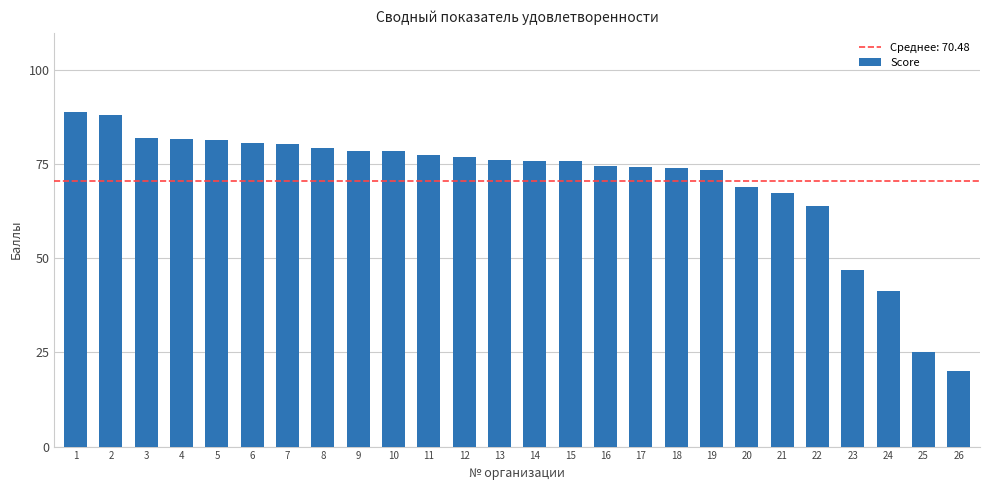

What is the value of the 9th bar from the left?

78.5